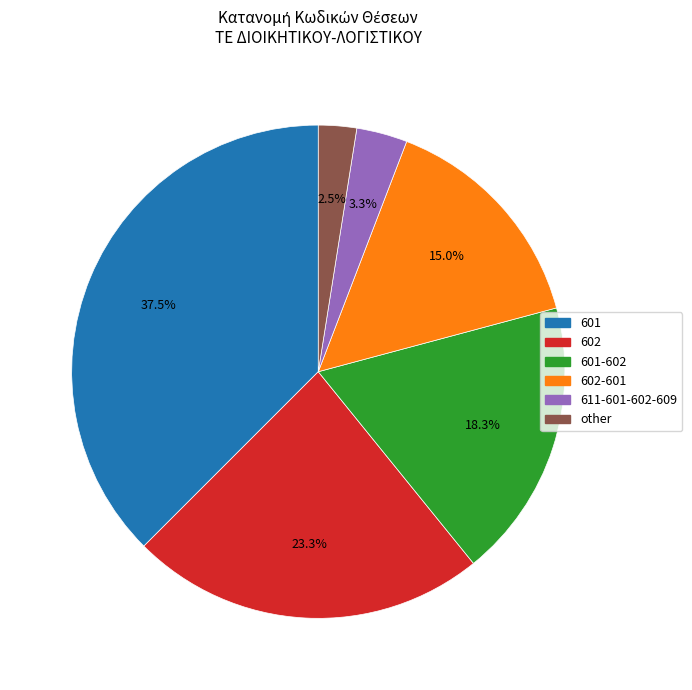

How many slices are in this pie chart?

6